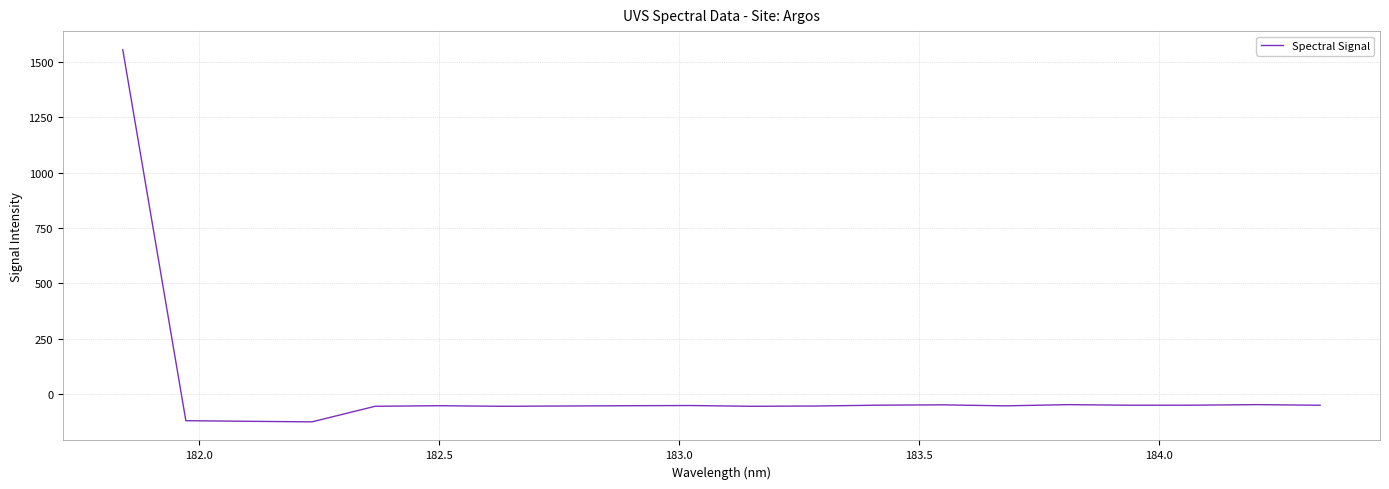

Is this an area chart (filled region under the line)?

No